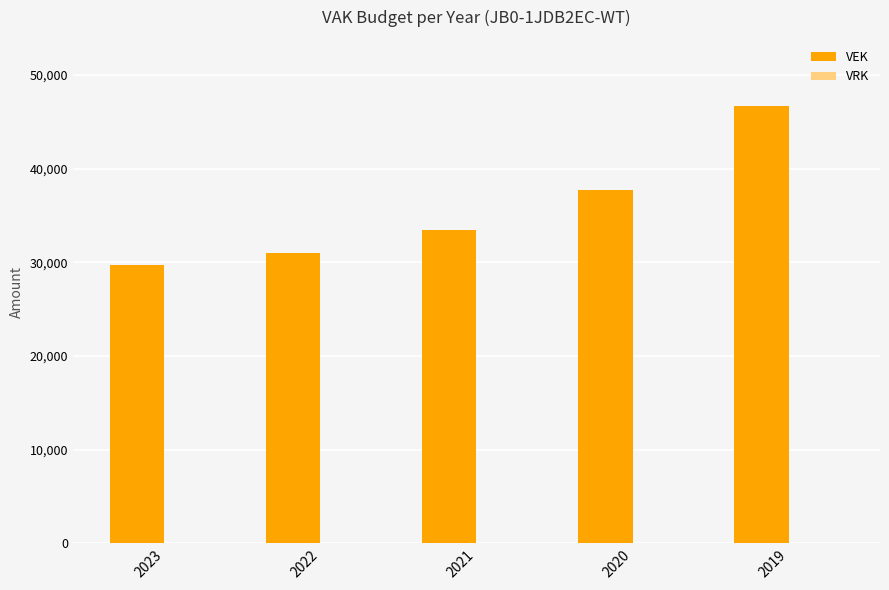

List the labels in order of value, largest first.

2019, 2020, 2021, 2022, 2023